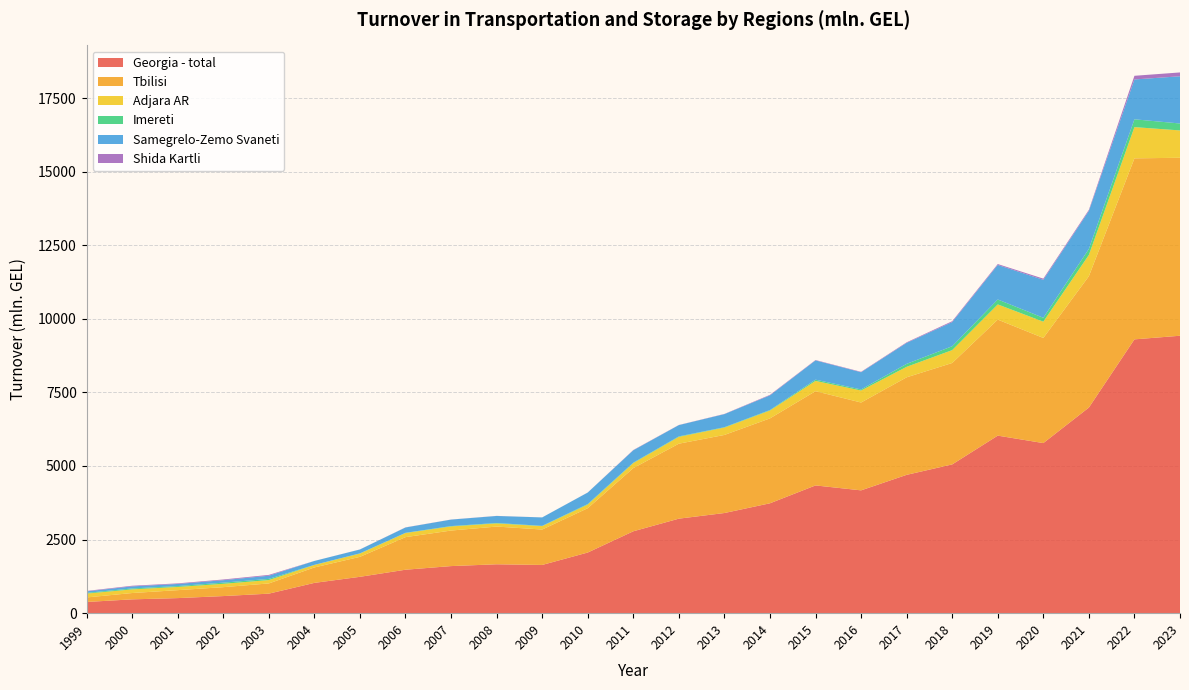

Reading right to left, what are all the values shown in this chart?

Georgia - total: 9425.3	9302.3	6985.7	5778.4	6031.7	5054.0	4699.5	4172.5	4339.9	3733.0	3402.4	3210.9	2781.8	2060.3	1638.3	1661.1	1599.7	1476.3	1235.4	1029.0	663.4	581.0	512.1	469.7	380.9
Tbilisi: 6046.3	6149.6	4462.9	3572.0	3941.9	3446.0	3313.5	2984.2	3201.9	2884.7	2652.7	2547.2	2147.3	1506.1	1203.5	1281.5	1207.5	1107.1	678.8	524.9	347.1	302.9	270.0	215.0	153.9
Adjara AR: 928.9	1061.2	722.8	553.2	516.2	437.1	356.9	407.7	349.0	267.6	249.9	231.8	169.8	123.7	115.4	106.8	139.6	139.3	110.8	84.2	113.9	113.3	109.1	124.0	130.5
Imereti: 235.3	265.5	204.1	131.6	167.4	131.6	100.2	36.7	42.1	16.9	13.4	16.7	15.4	18.6	9.6	14.9	12.4	7.9	8.1	3.8	40.4	39.6	29.5	31.1	25.1
Samegrelo-Zemo Svaneti: 1604.7	1353.6	1291.6	1290.0	1173.5	821.2	713.2	584.8	655.1	497.7	443.7	382.6	419.8	389.5	285.7	238.3	219.9	180.2	130.5	132.2	107.6	83.9	71.6	70.2	51.0
Shida Kartli: 130.1	124.5	35.8	39.9	30.2	29.2	18.6	13.6	11.8	17.3	7.3	4.6	9.5	1.9	1.0	2.8	2.3	4.1	1.9	0.7	27.8	23.6	19.8	21.9	14.5